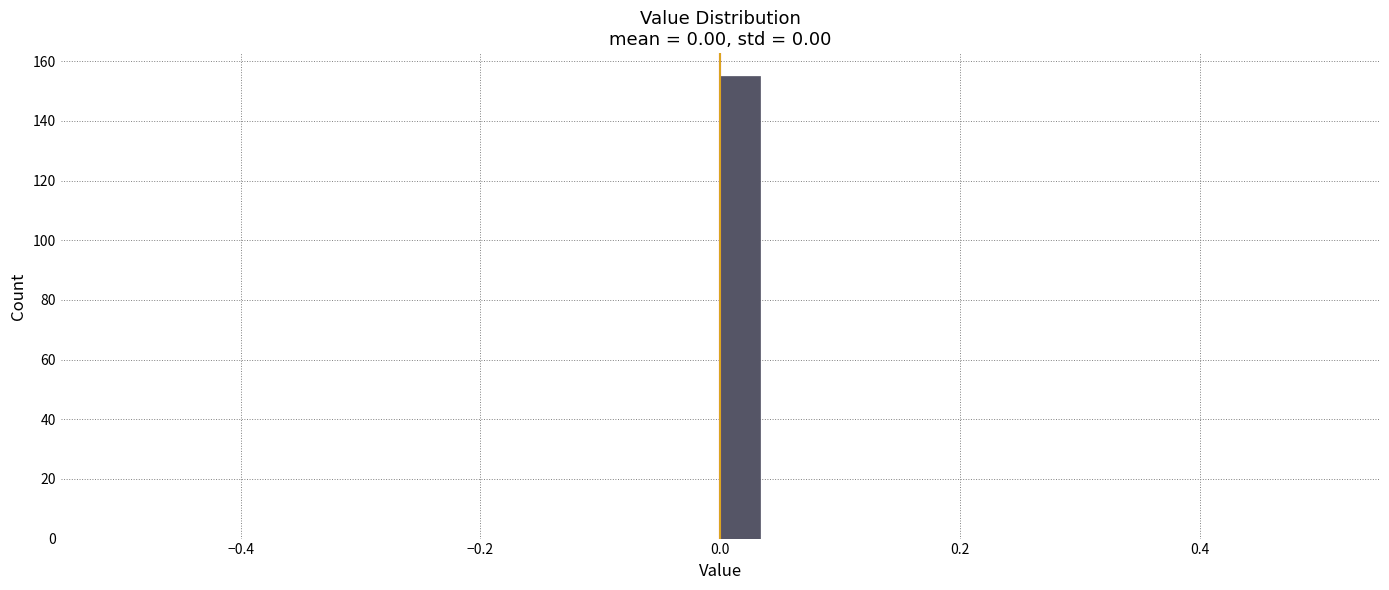

Around what value on the x-axis is the tallest bar? Give the approximate position of its centre, as read against the axis.

0.02